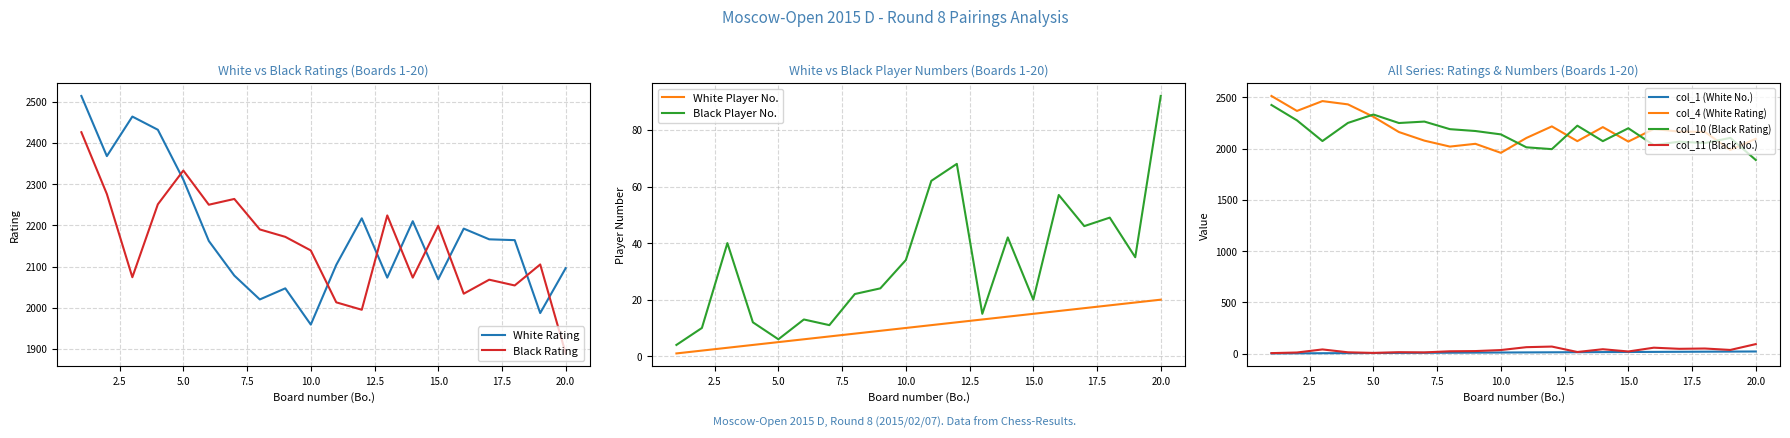

True or false: col_4 (White Rating) and col_1 (White No.) intersect in this chart.

False